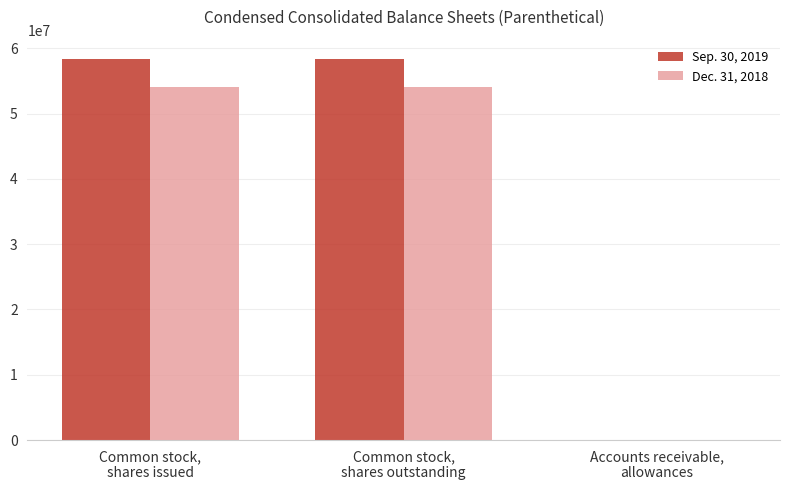

The Sep. 30, 2019 series shows 76379506 at Common stock,
shares outstanding. True or false?

False